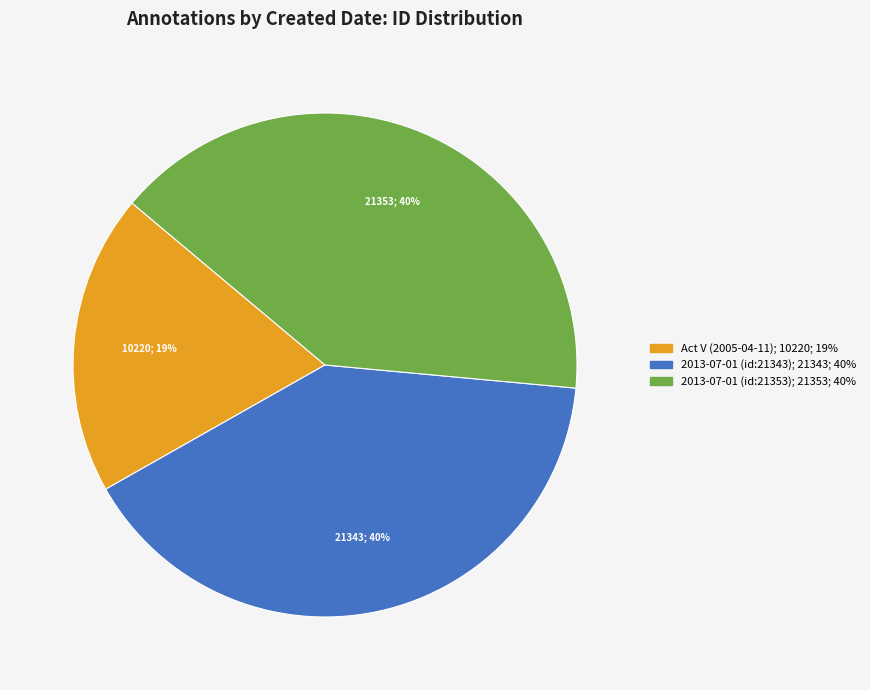

Approximately how many times larger is the value at 2013-07-01 (id:21353) compared to 2013-07-01 (id:21343)?

1.0